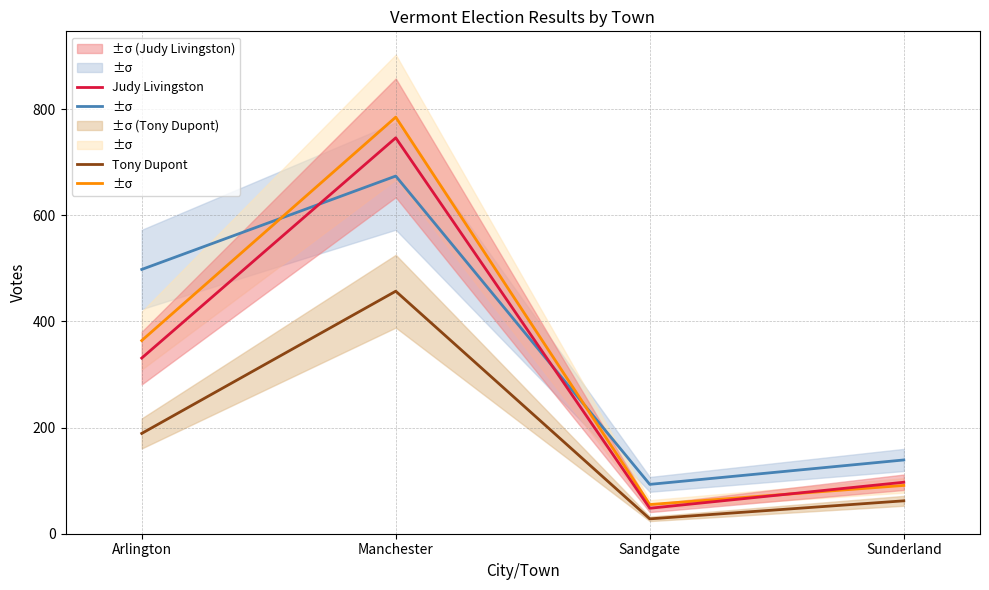

Is the value of Cynthia Browning at Manchester greater than the value of Tony Dupont at Manchester?

Yes